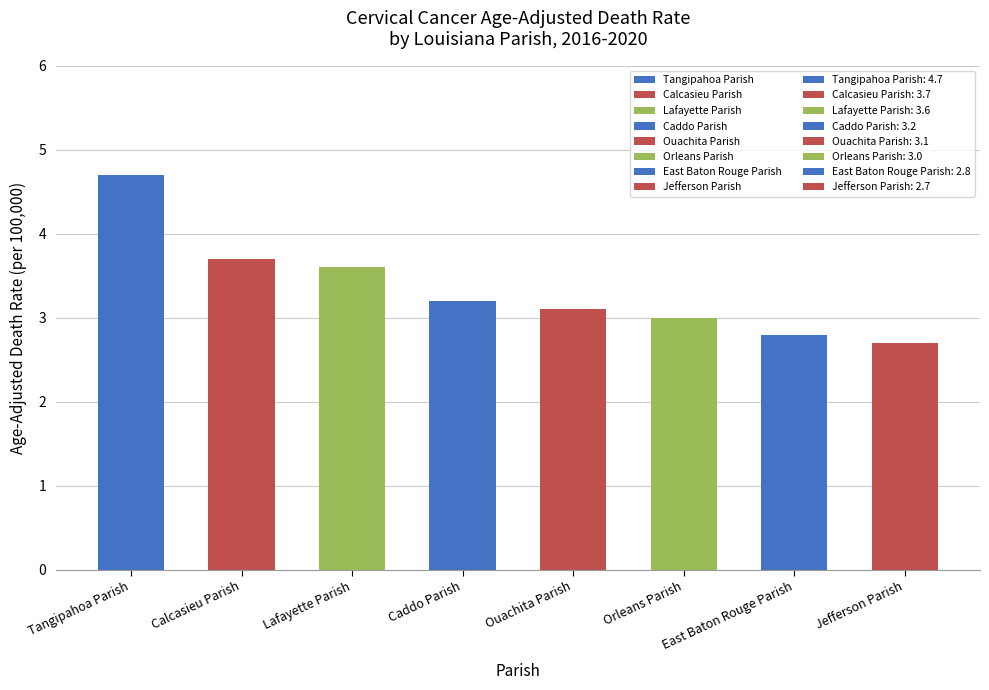

How many series are shown in this chart?

1